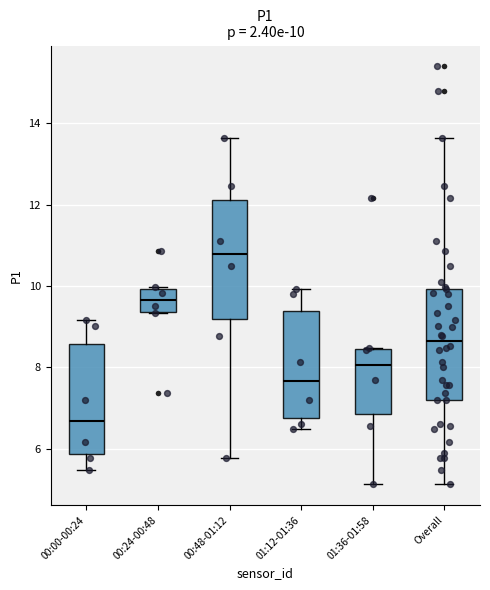

Which box has the lowest median line?

00:00-00:24